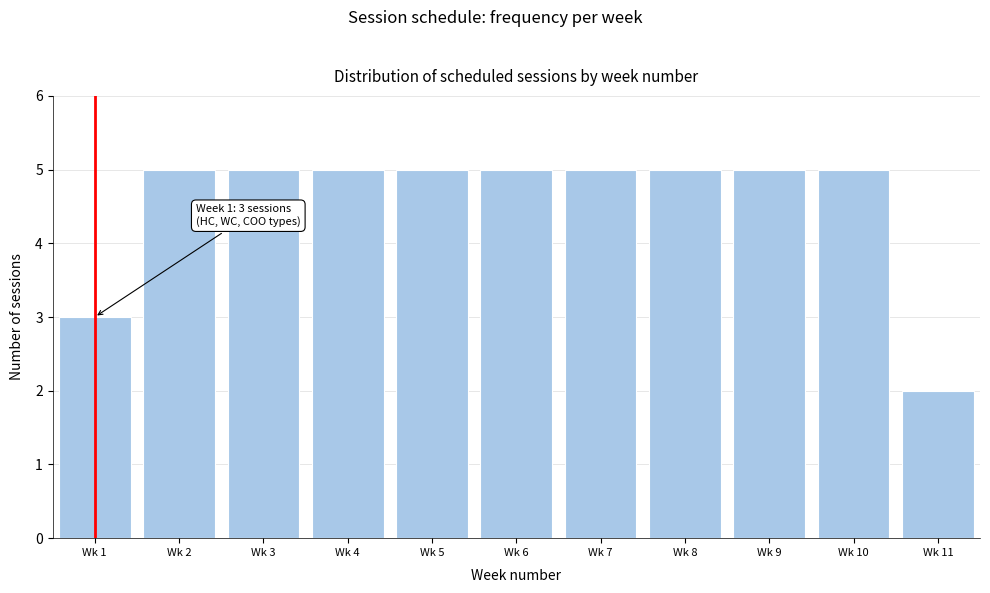

Reading right to left, list all the values displayed in this chart.

Wk 11=2	Wk 10=5	Wk 9=5	Wk 8=5	Wk 7=5	Wk 6=5	Wk 5=5	Wk 4=5	Wk 3=5	Wk 2=5	Wk 1=3